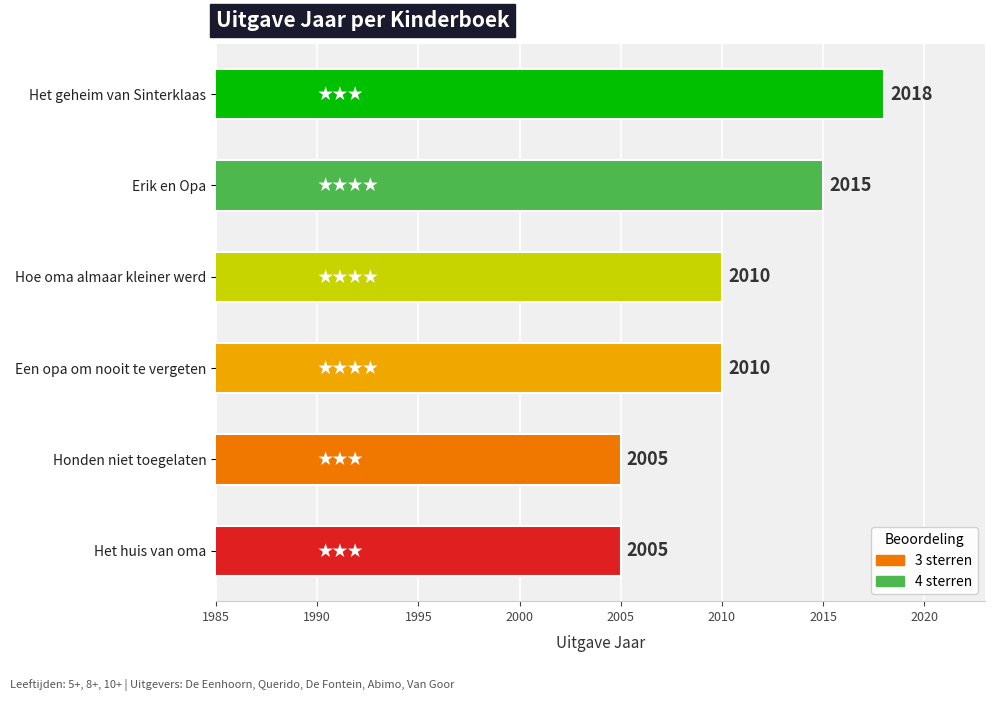

What position from the bottom is Het huis van oma?

1